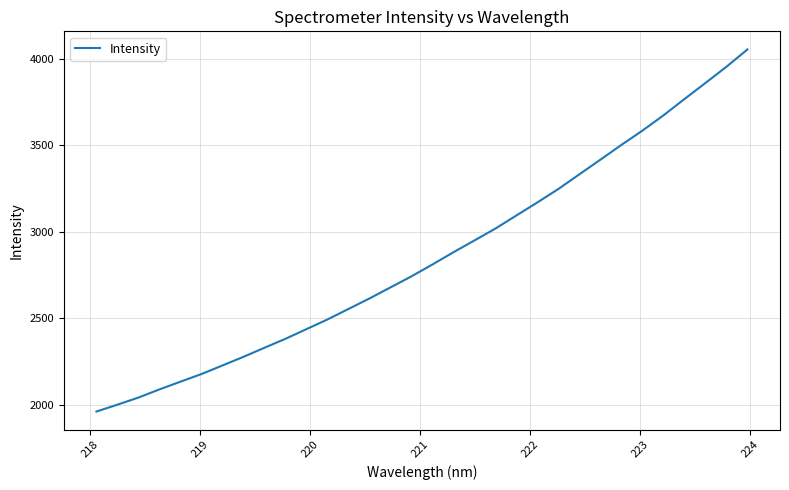

What is the average value?

2857.4